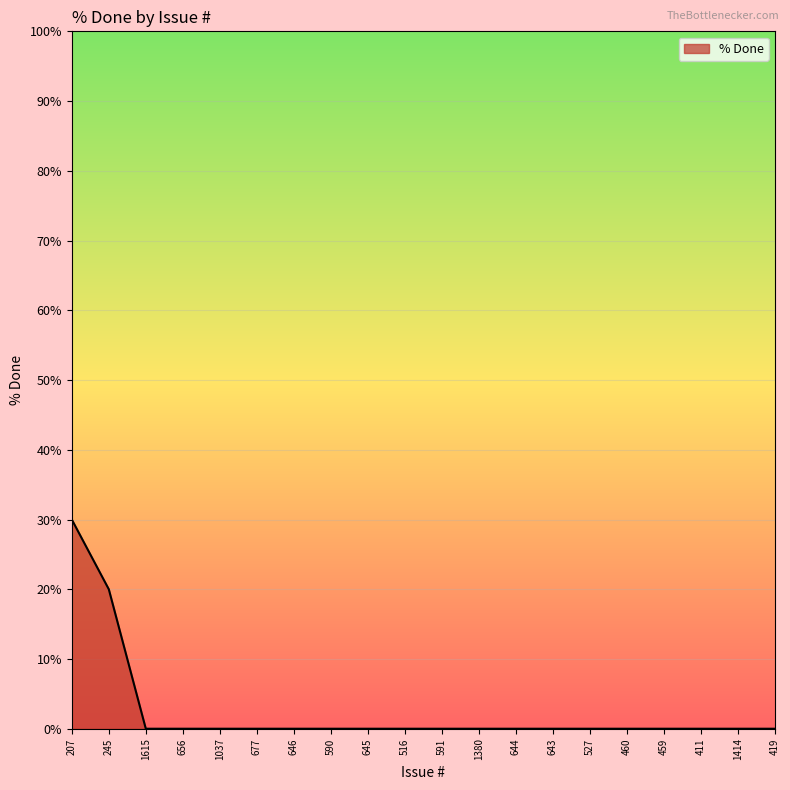

How many lines are shown in the chart?

1